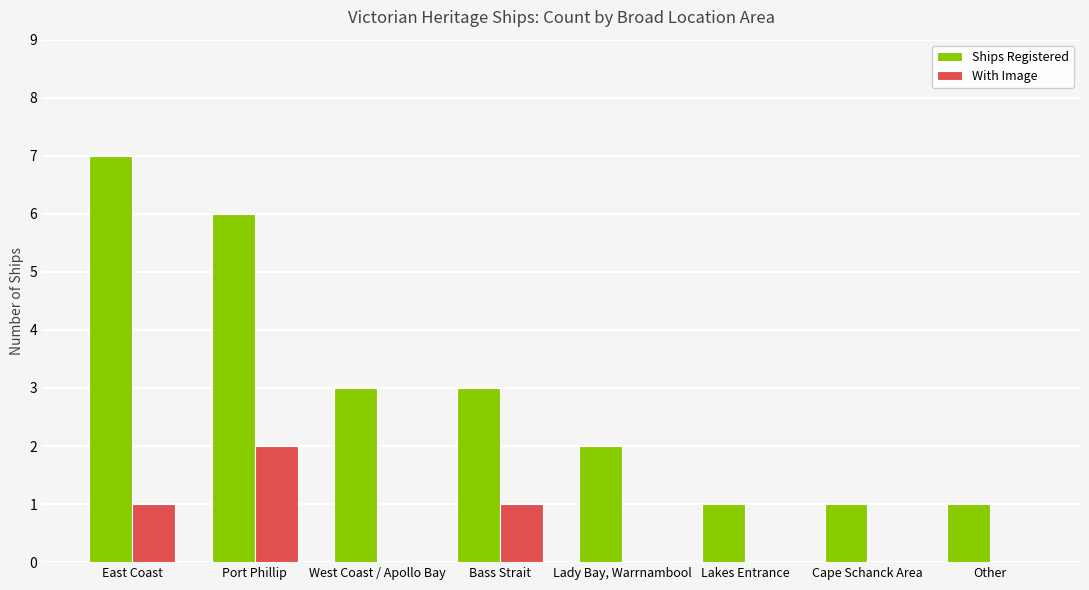

Which series has the largest total across all categories?

Ships Registered